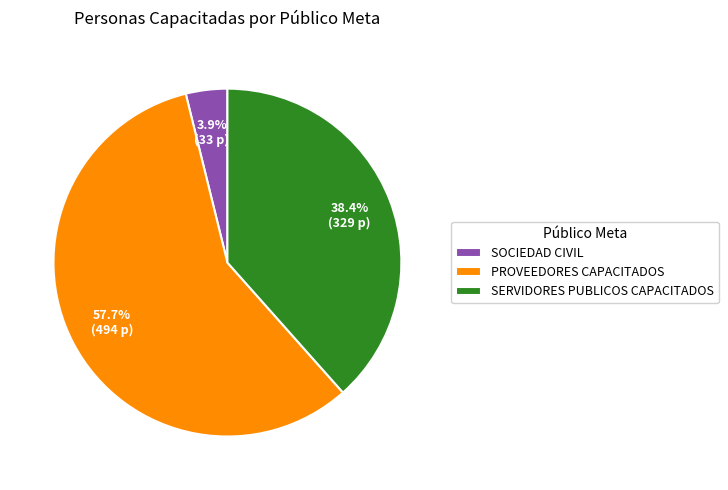

To the nearest percent, what portion does SERVIDORES PUBLICOS CAPACITADOS represent?

38%